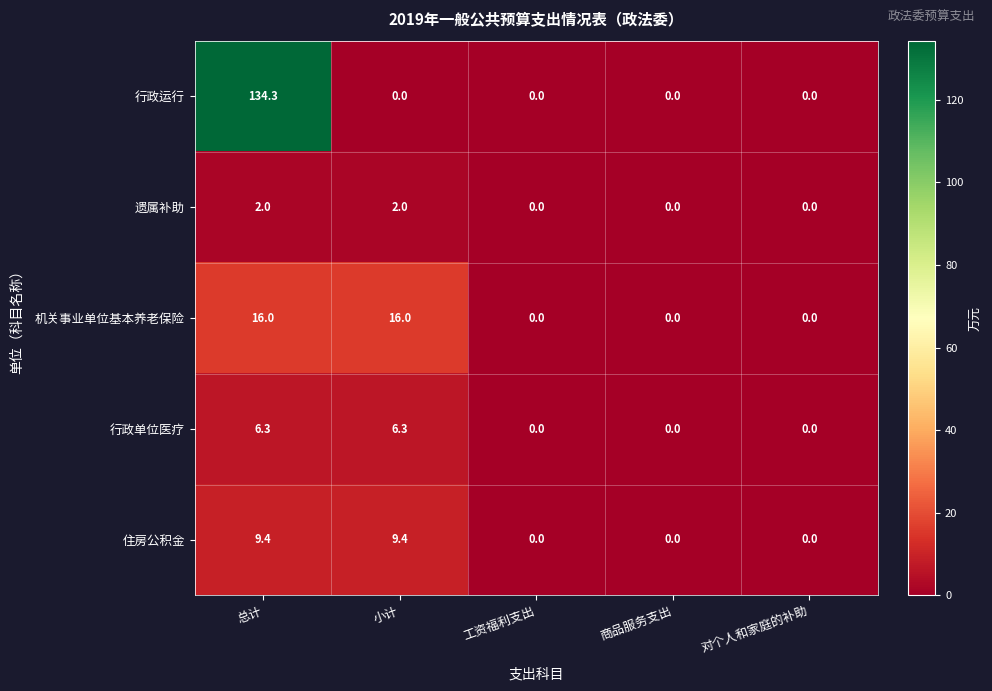

Reading left to right, list all the values displayed in this chart.

行政运行: 总计=134.3	小计=0.0	工资福利支出=0.0	商品服务支出=0.0	对个人和家庭的补助=0.0
遗属补助: 总计=2.0	小计=2.0	工资福利支出=0.0	商品服务支出=0.0	对个人和家庭的补助=0.0
机关事业单位基本养老保险: 总计=16.0	小计=16.0	工资福利支出=0.0	商品服务支出=0.0	对个人和家庭的补助=0.0
行政单位医疗: 总计=6.3	小计=6.3	工资福利支出=0.0	商品服务支出=0.0	对个人和家庭的补助=0.0
住房公积金: 总计=9.4	小计=9.4	工资福利支出=0.0	商品服务支出=0.0	对个人和家庭的补助=0.0